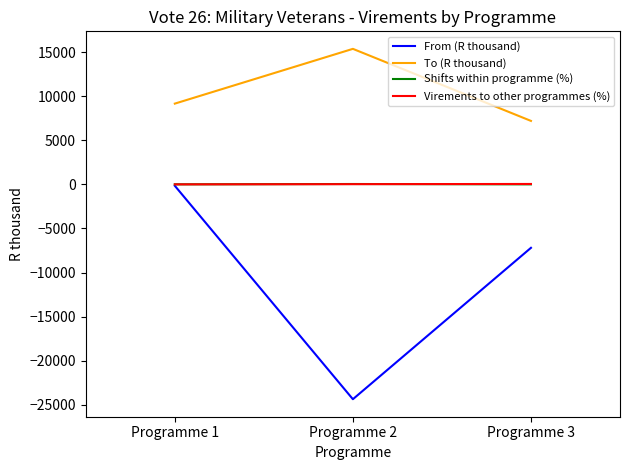

Where is Virements to other programmes (%) nearest to the value 22?

Programme 2